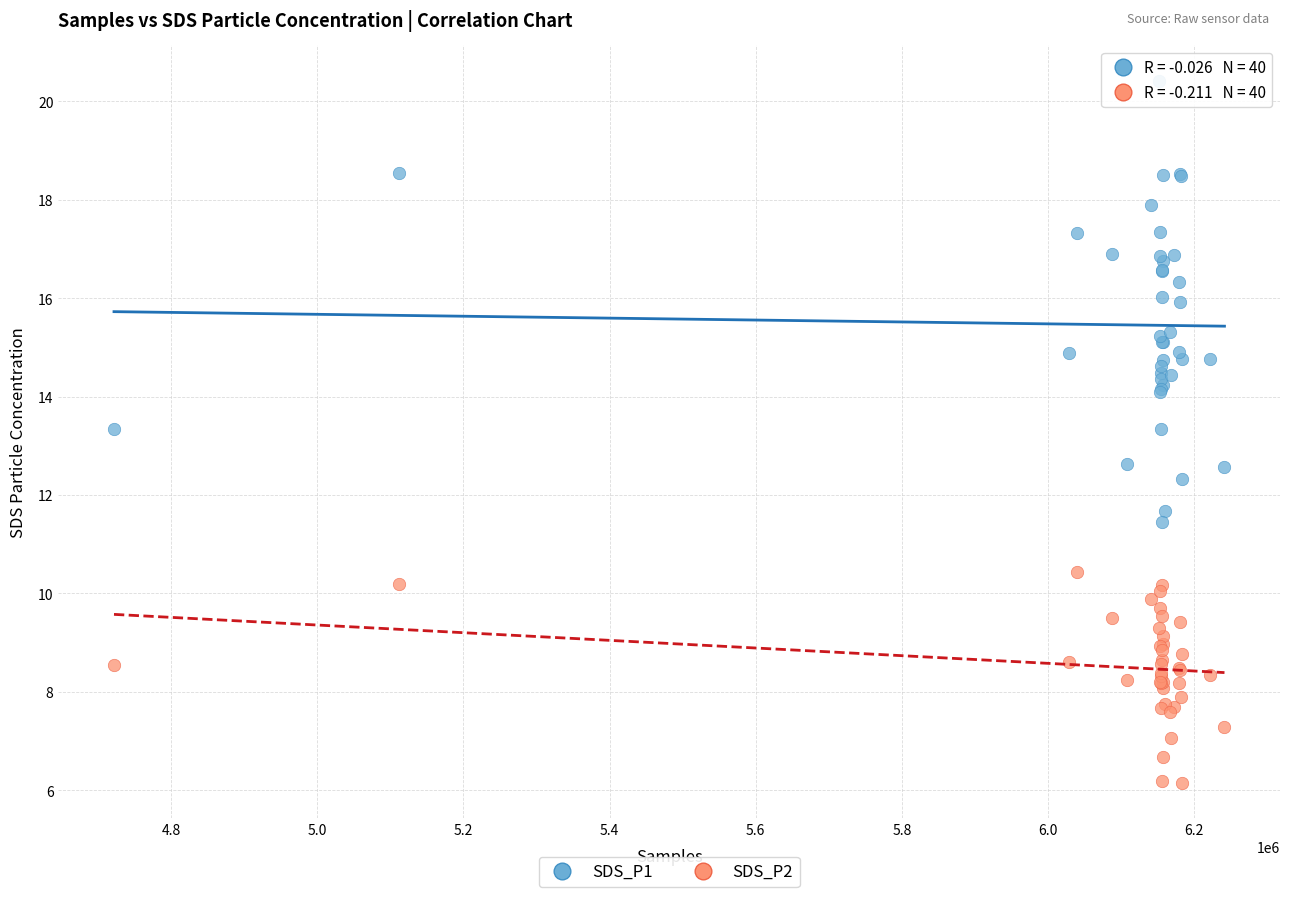

Which series has the widest spread of Y values?

SDS_P1